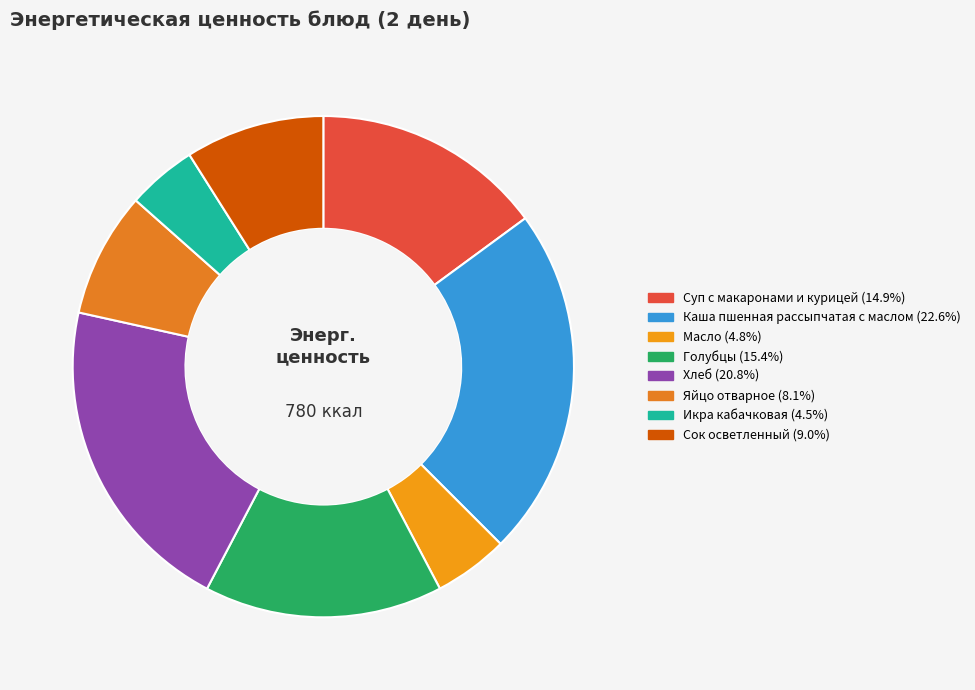

What is the change in value from Яйцо отварное to Сок осветленный?

+7.0